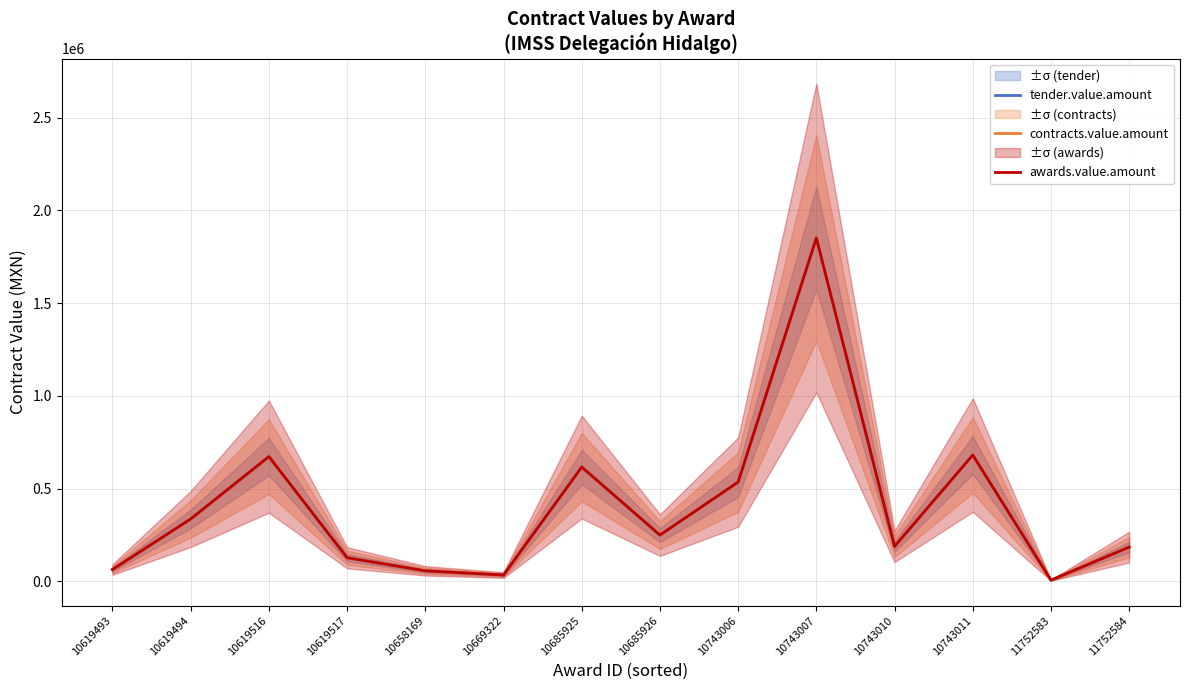

Which series has the largest total across all categories?

tender.value.amount